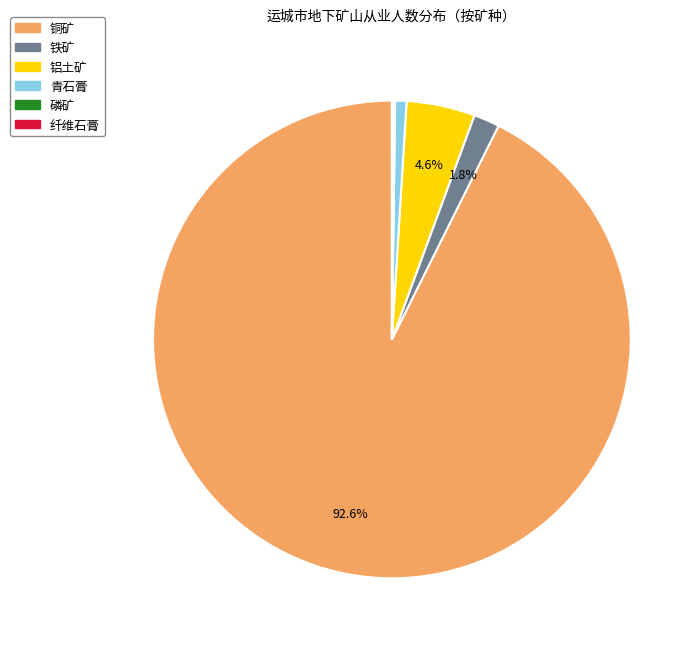

Which has a higher value, 铁矿 or 铝土矿?

铝土矿